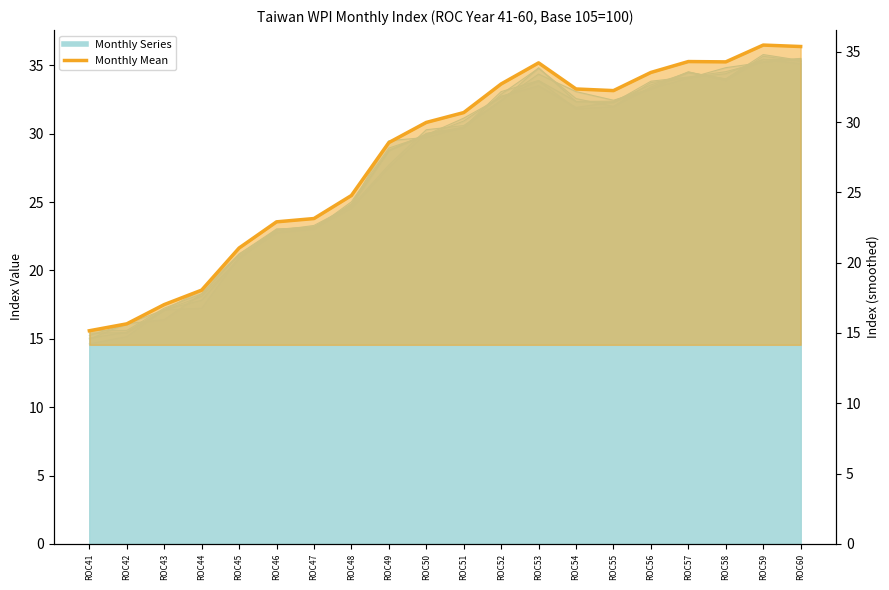

Reading right to left, transcribe all the data shown in this chart.

35.4	35.5	34.3	34.3	33.5	32.2	32.4	34.2	32.7	30.7	30.0	28.5	24.8	23.1	22.9	21.0	18.0	17.0	15.6	15.2